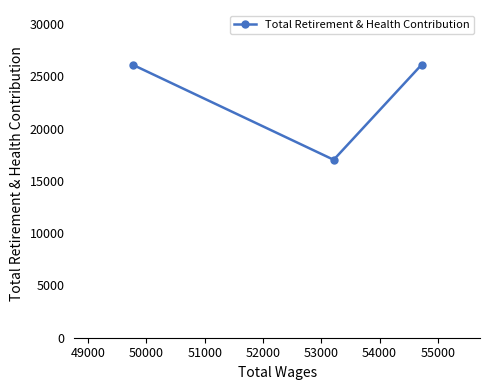

What is the smallest value displayed?

17016